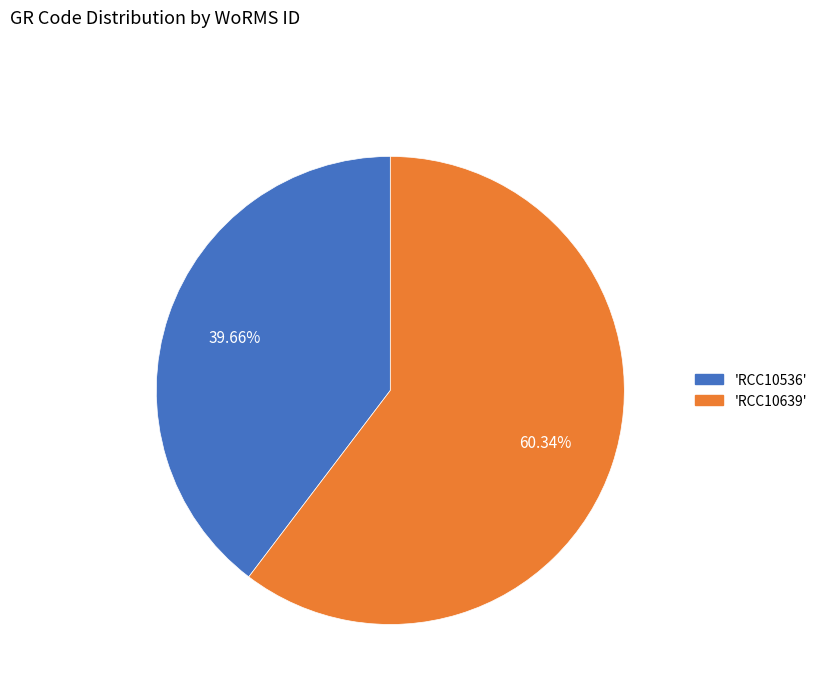

Which category accounts for the majority?

'RCC10639'